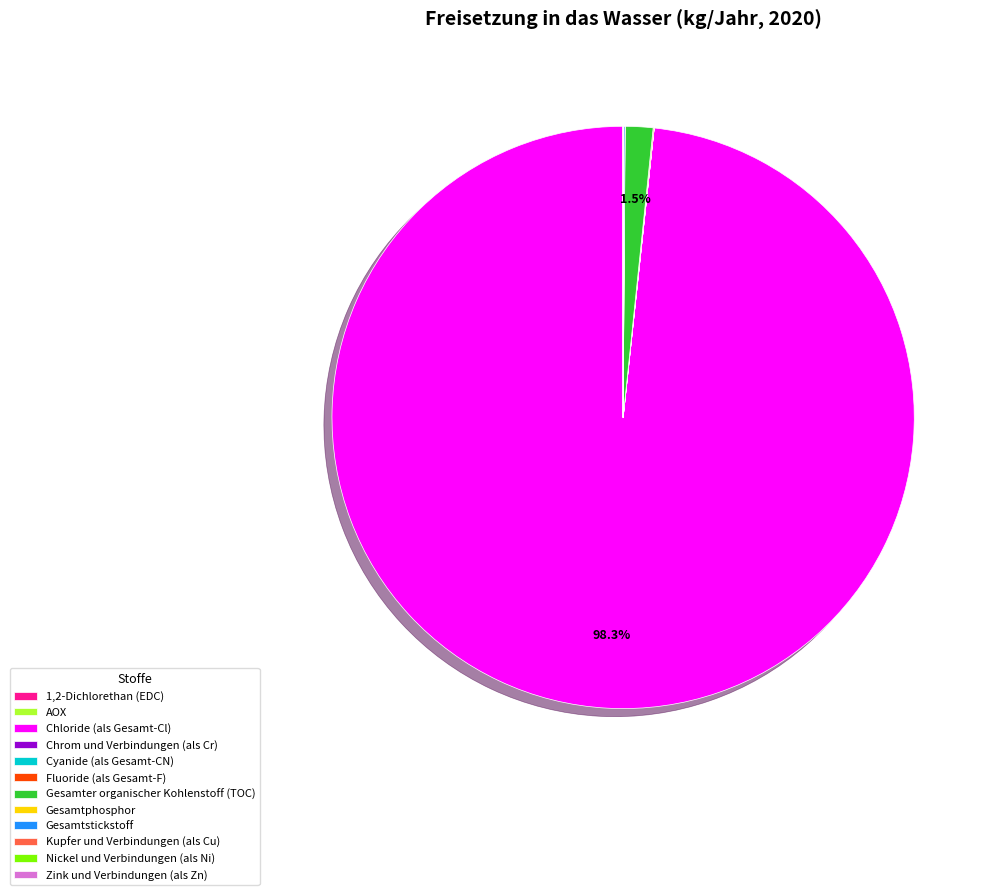

Which slice is the largest?

Chloride (als Gesamt-Cl)